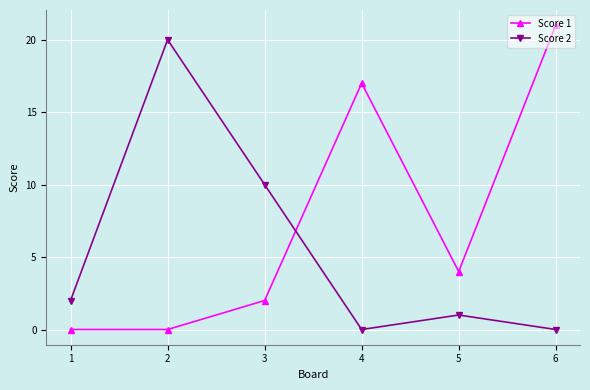

In Score 2, how many points are higher than both neighbors (excluding endpoints)?

2